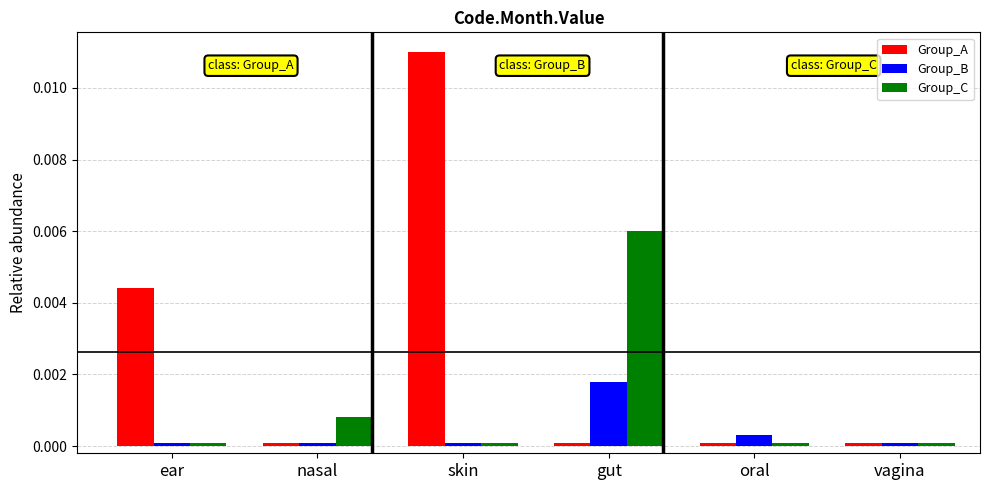

What position from the right is gut?

3